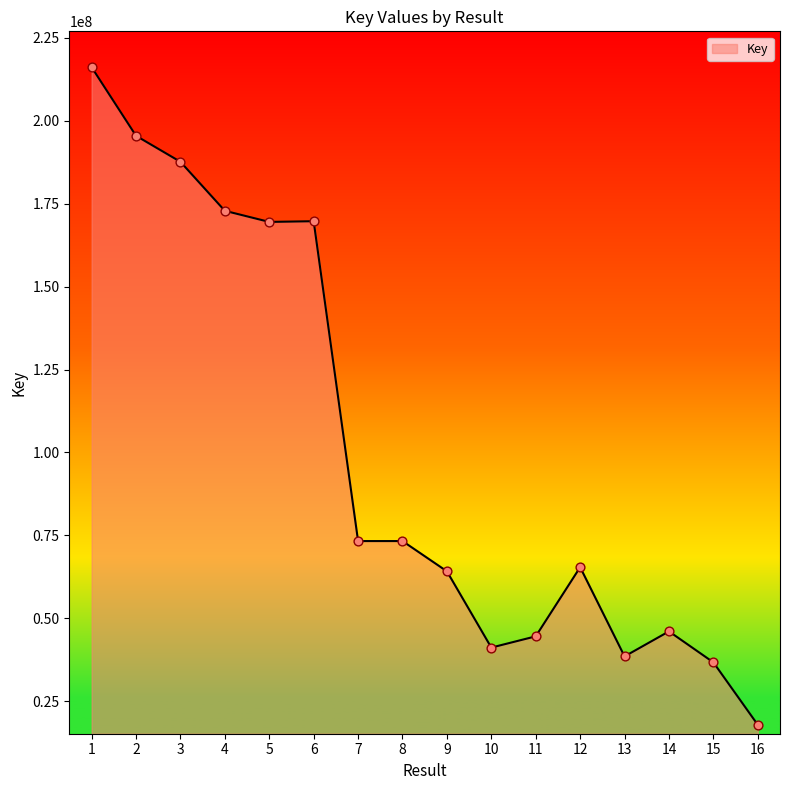

Which has a higher value, 16 or 11?

11